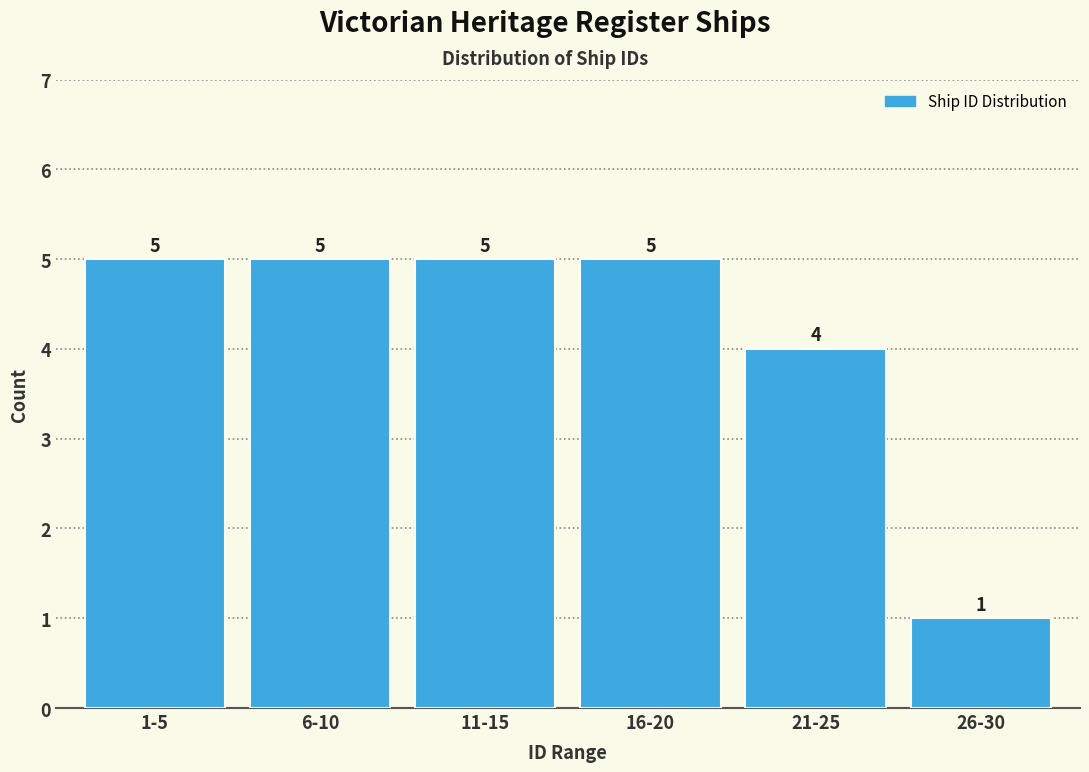

Reading left to right, what are all the values shown in this chart?

5	5	5	5	4	1